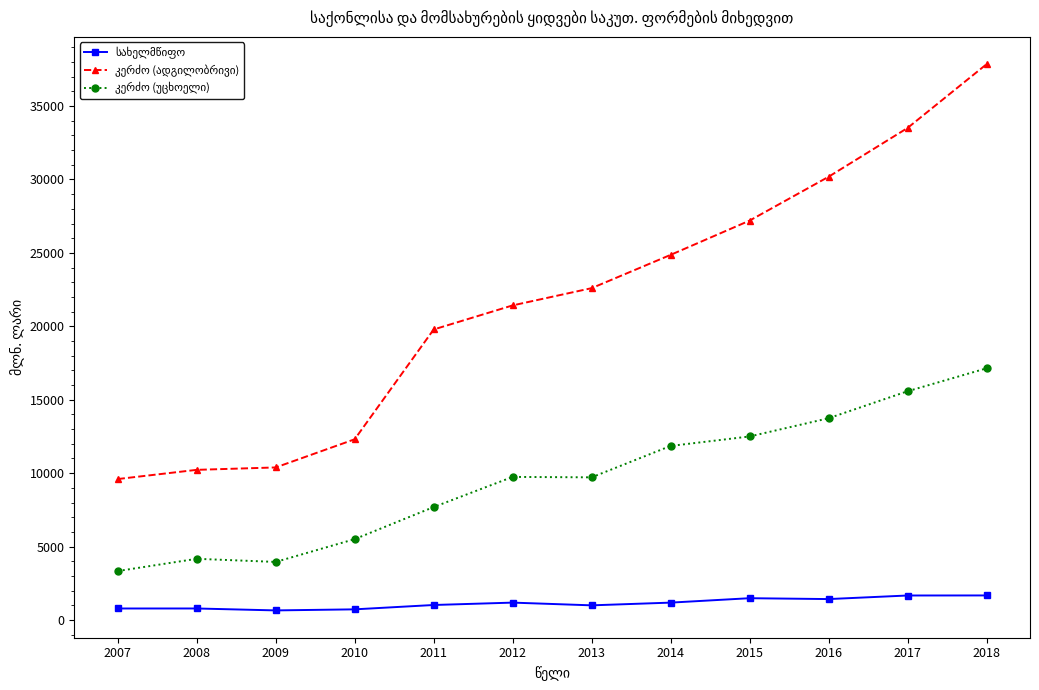

What is the maximum value shown in the chart?

37847.1